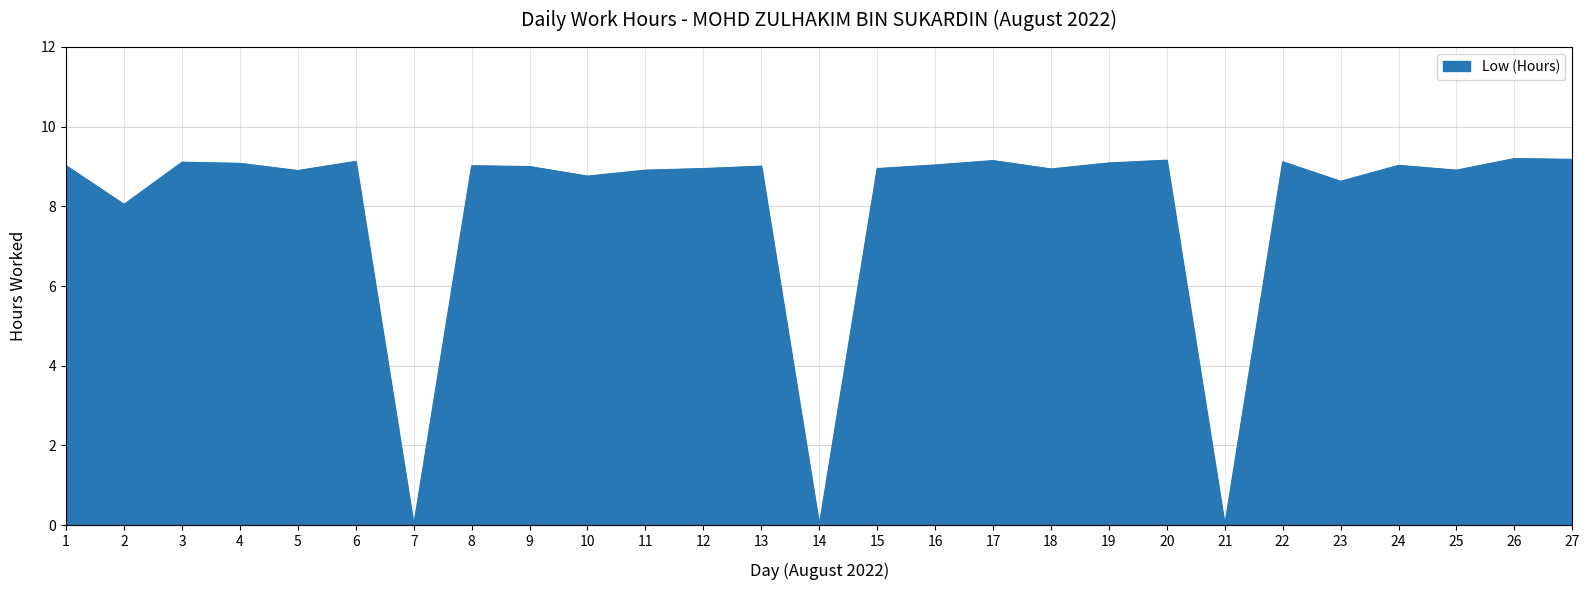

What is the difference between the maximum and minimum values?

9.2